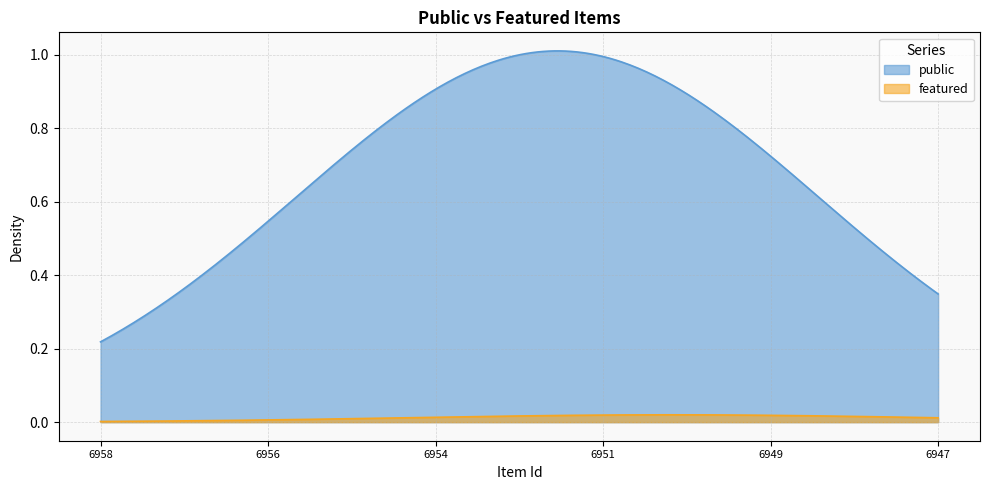

Rank the series by their maximum value, from lowest to highest.

featured, public